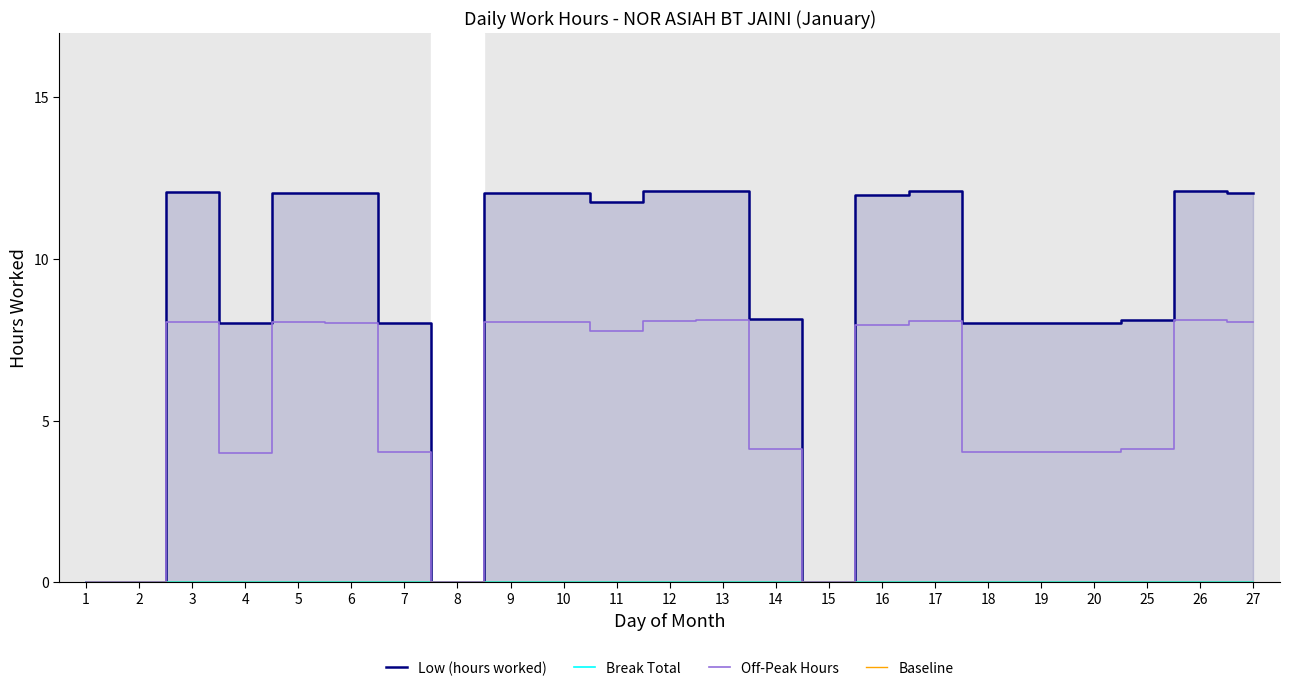

Reading left to right, extract all data points from this chart.

Low (hours worked): 1=0.0	2=0.0	3=12.1	4=8.0	5=12.0	6=12.0	7=8.0	8=0.0	9=12.0	10=12.1	11=11.8	12=12.1	13=12.1	14=8.1	15=0.0	16=12.0	17=12.1	18=8.0	19=8.0	20=8.0	25=8.1	26=12.1	27=12.1
Break Total: 1=0.0	2=0.0	3=0.0	4=0.0	5=0.0	6=0.0	7=0.0	8=0.0	9=0.0	10=0.0	11=0.0	12=0.0	13=0.0	14=0.0	15=0.0	16=0.0	17=0.0	18=0.0	19=0.0	20=0.0	25=0.0	26=0.0	27=0.0
Off-Peak Hours: 1=0.0	2=0.0	3=8.1	4=4.0	5=8.0	6=8.0	7=4.0	8=0.0	9=8.0	10=8.1	11=7.8	12=8.1	13=8.1	14=4.1	15=0.0	16=8.0	17=8.1	18=4.0	19=4.0	20=4.0	25=4.1	26=8.1	27=8.1
Baseline: 1=0.0	2=0.0	3=0.0	4=0.0	5=0.0	6=0.0	7=0.0	8=0.0	9=0.0	10=0.0	11=0.0	12=0.0	13=0.0	14=0.0	15=0.0	16=0.0	17=0.0	18=0.0	19=0.0	20=0.0	25=0.0	26=0.0	27=0.0